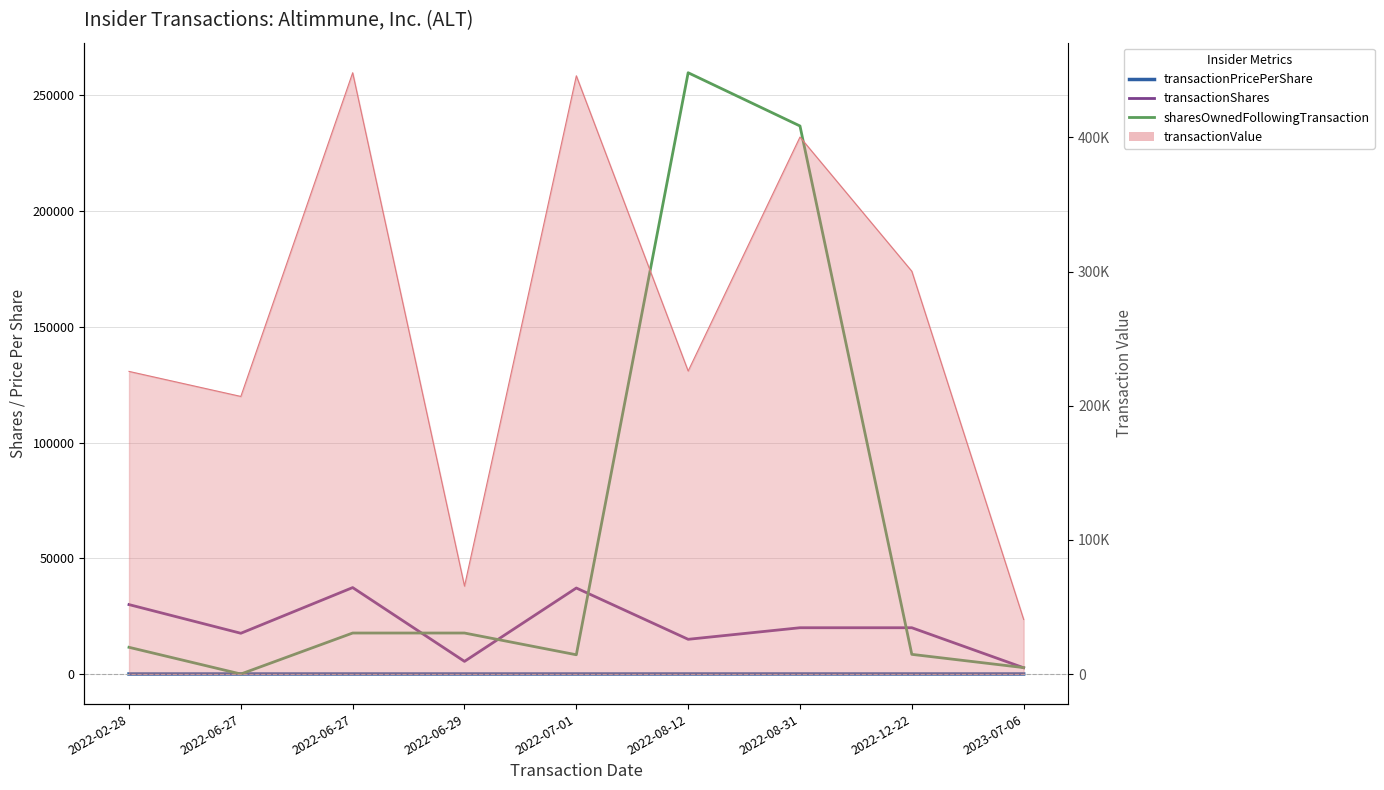

What is the maximum value shown in the chart?

259804.0